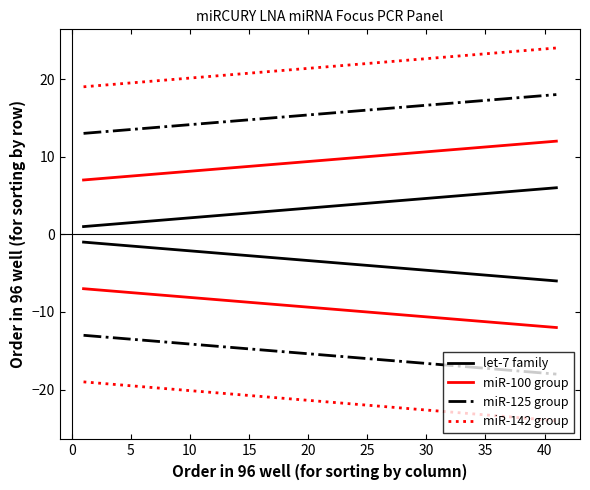

What is the difference between the highest and lowest values at 5?

18